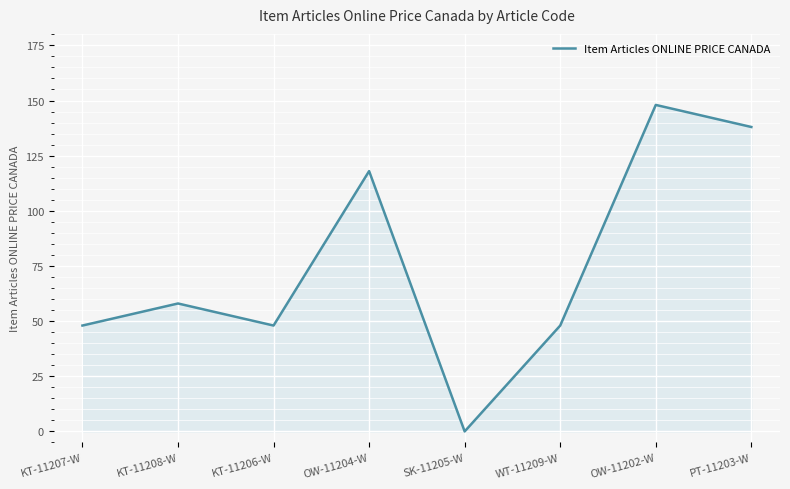

Does the chart have visible grid lines?

Yes